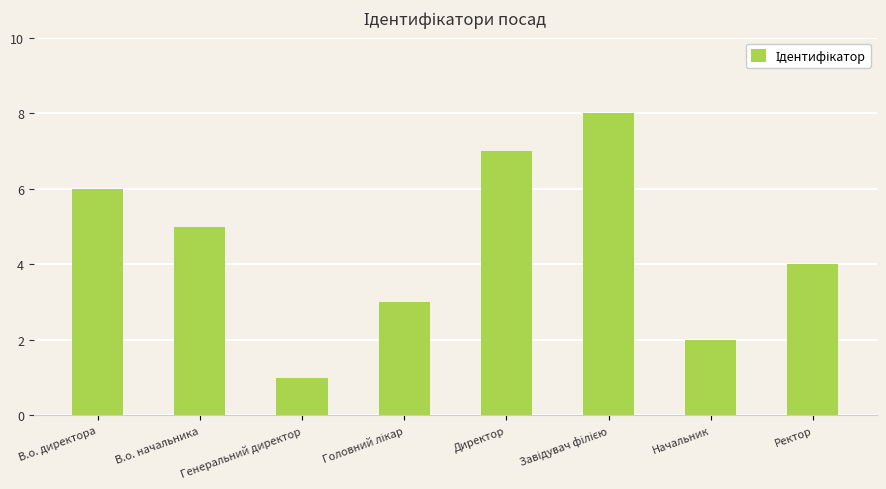

What is the maximum value shown in the chart?

8